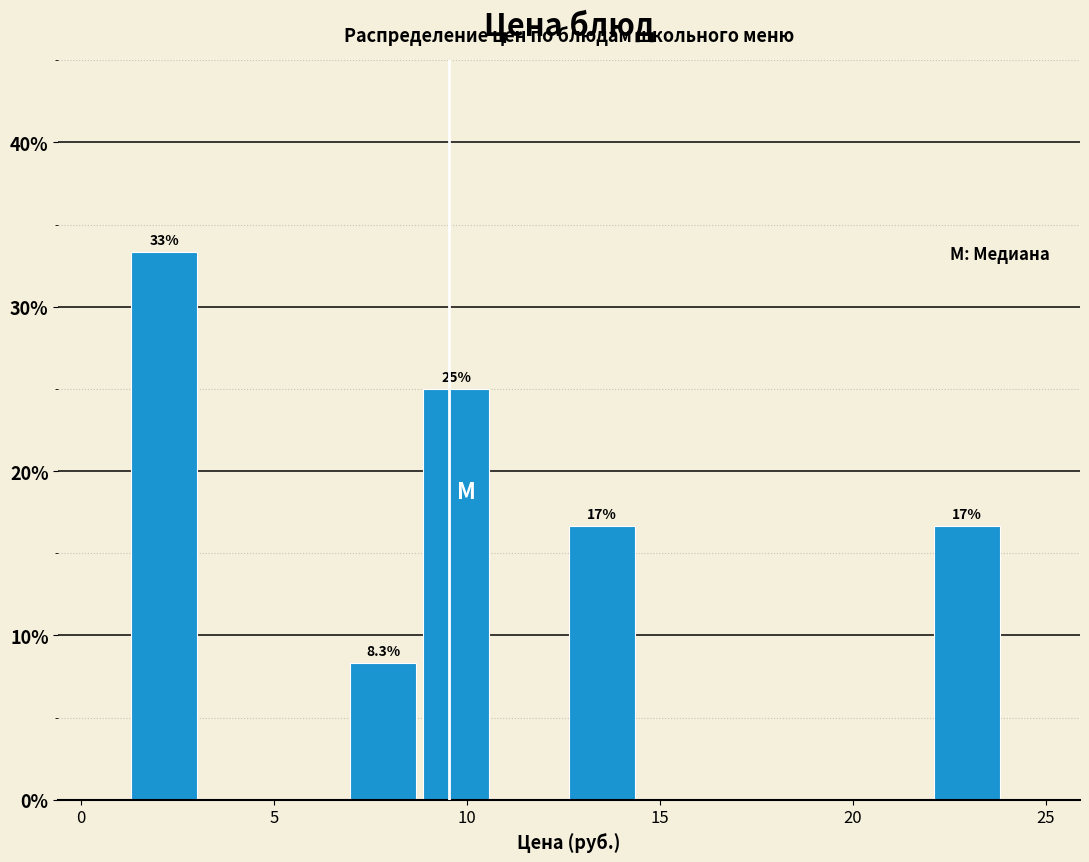

Read against the x-axis, roughly where is the centre of the tallest bar?

2.0